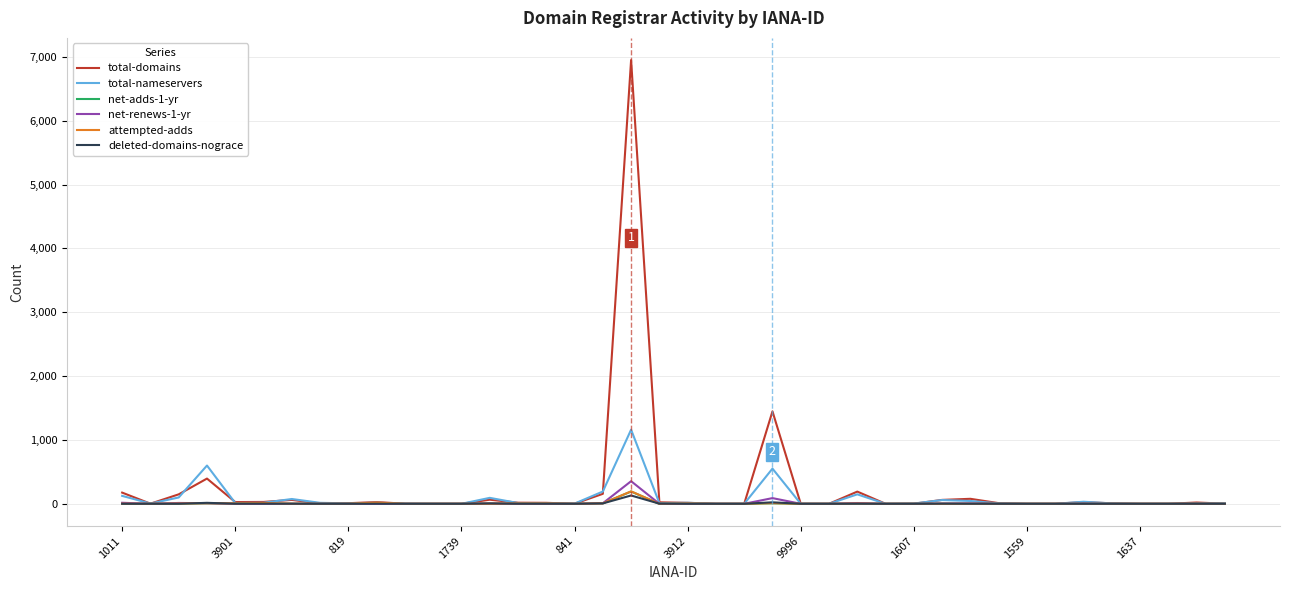

What is the greatest value displayed?

6950